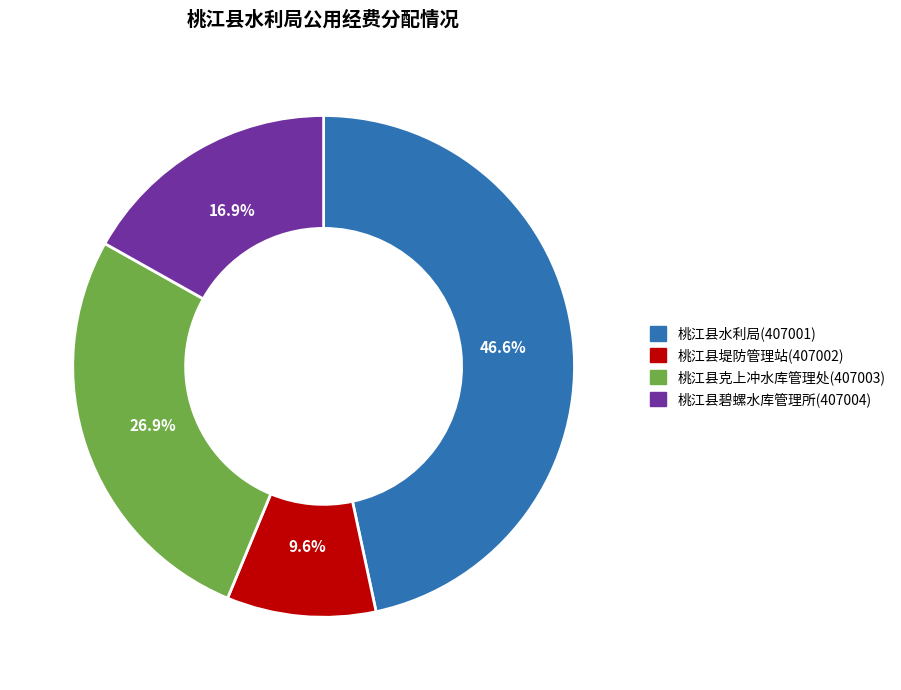

Is there any slice that represents more than half of the pie?

No